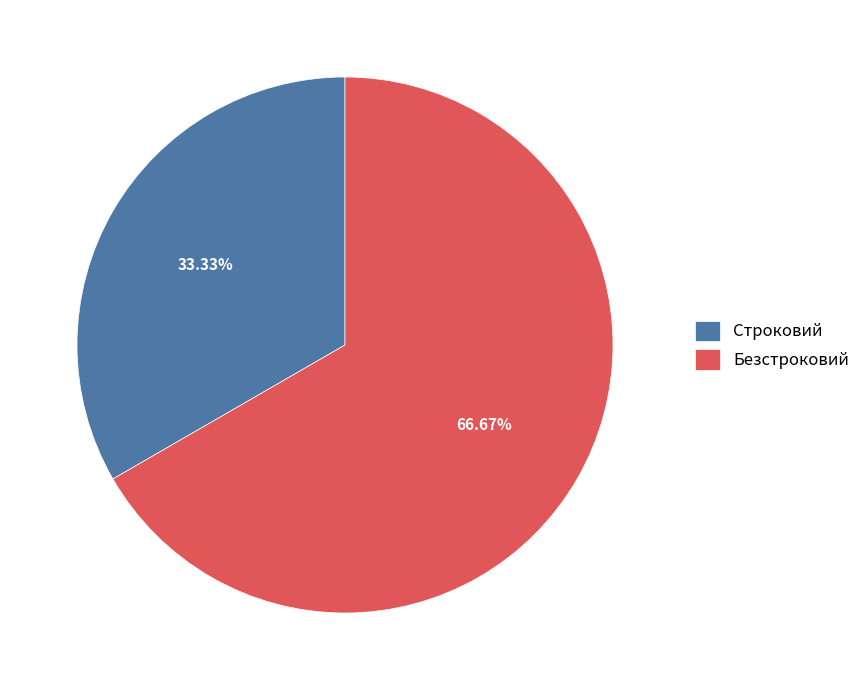

Which category has the smallest portion of the pie?

Строковий